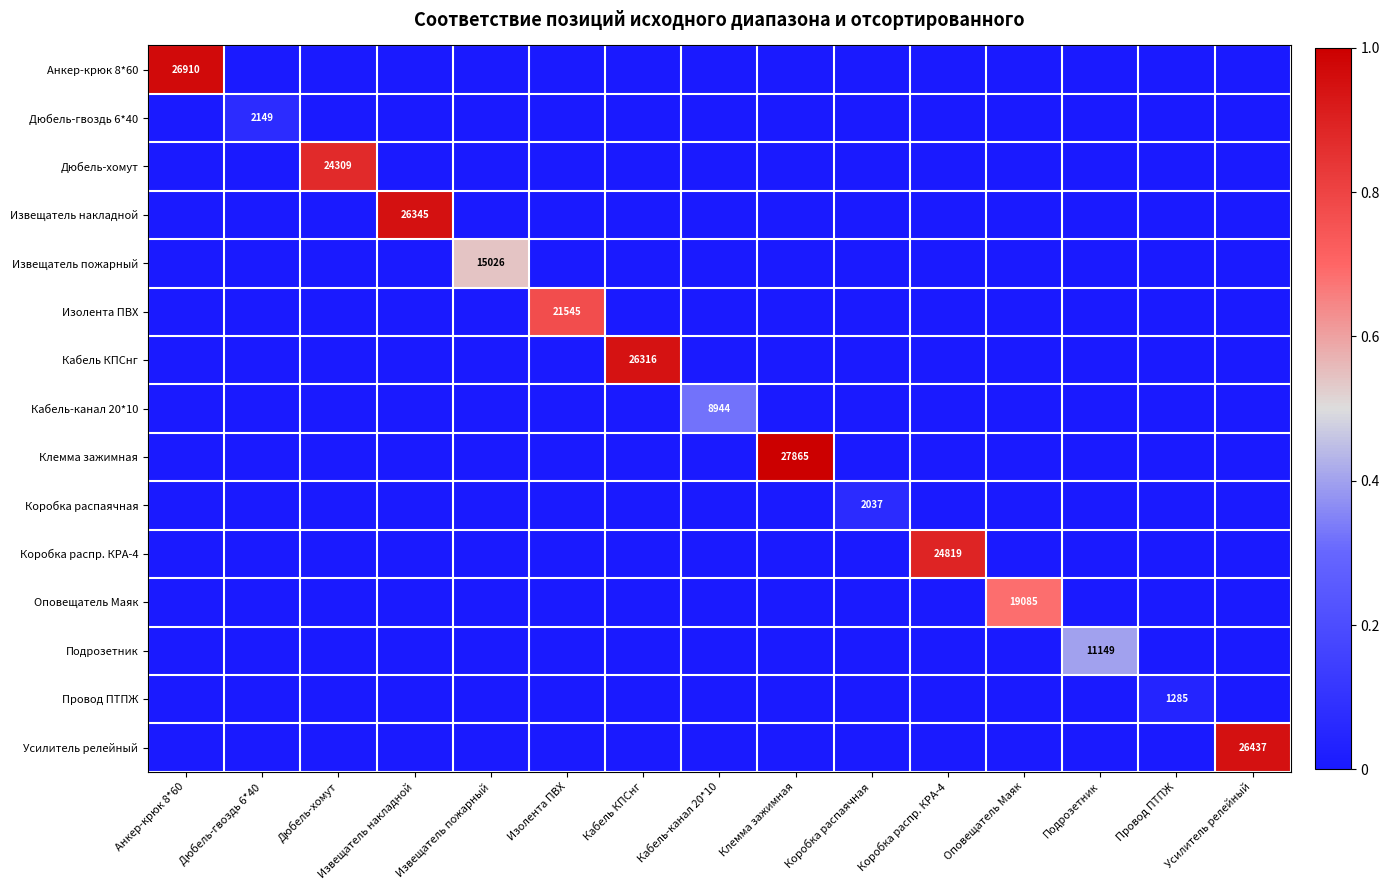

Is it true that Коробка распаячная equals 3340 at Коробка распаячная?

False